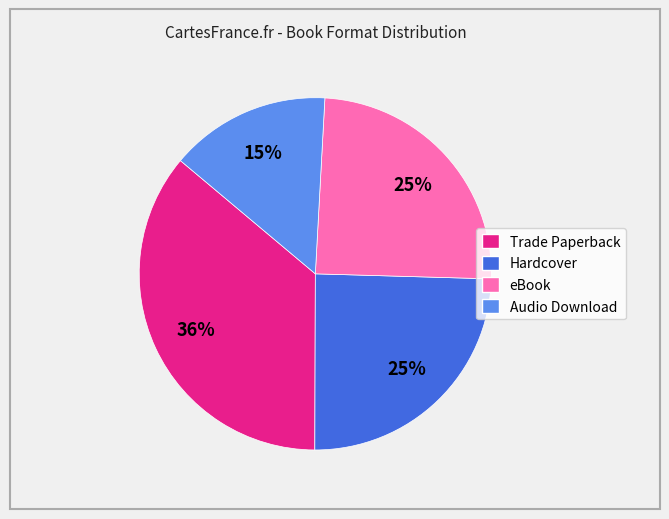

Which has a higher value, Trade Paperback or Hardcover?

Trade Paperback